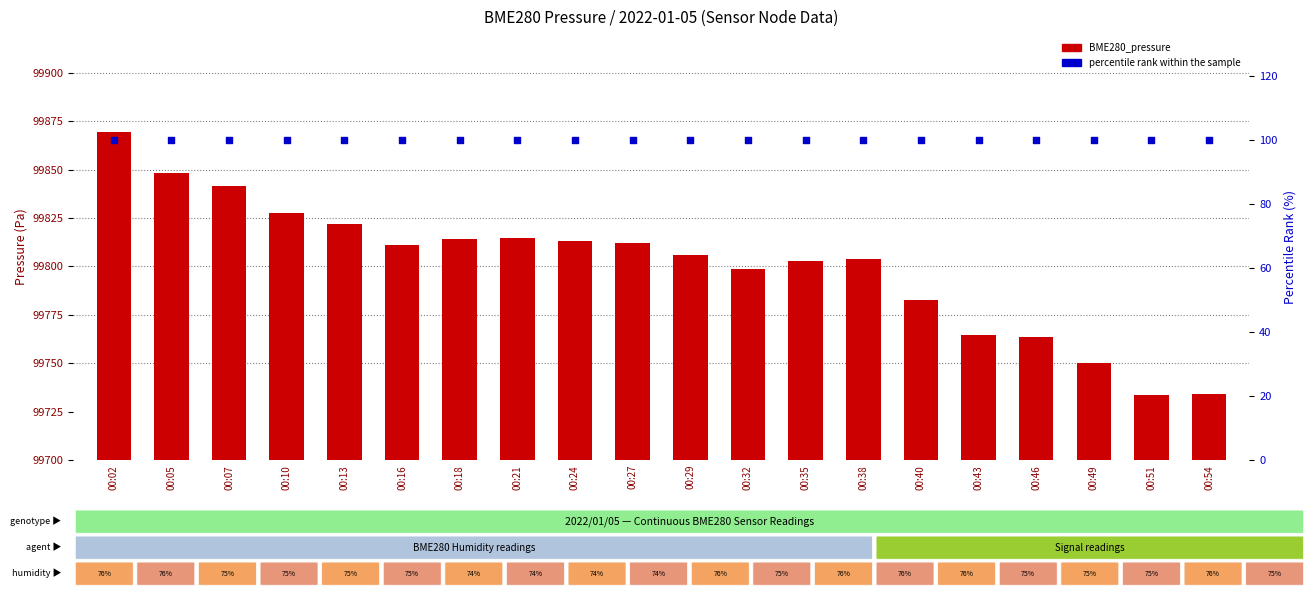

Which series reaches the minimum Y coordinate?

percentile rank within the sample